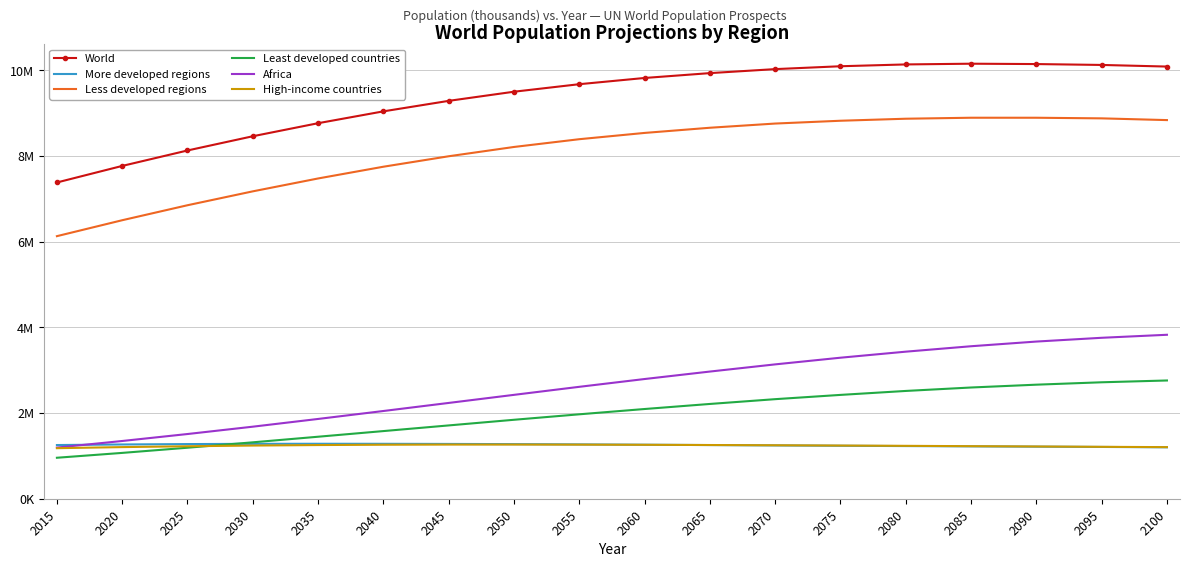

Which series changed the most between 2040 and 2065?

Africa